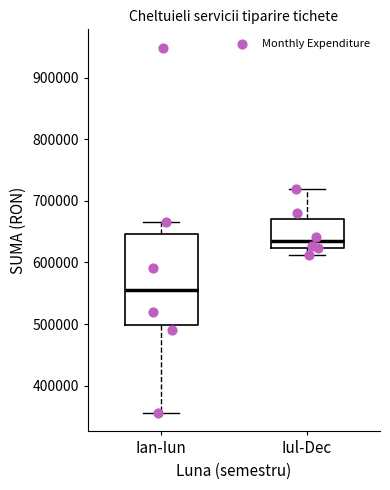

Which box's median line is the lowest?

Ian-Iun